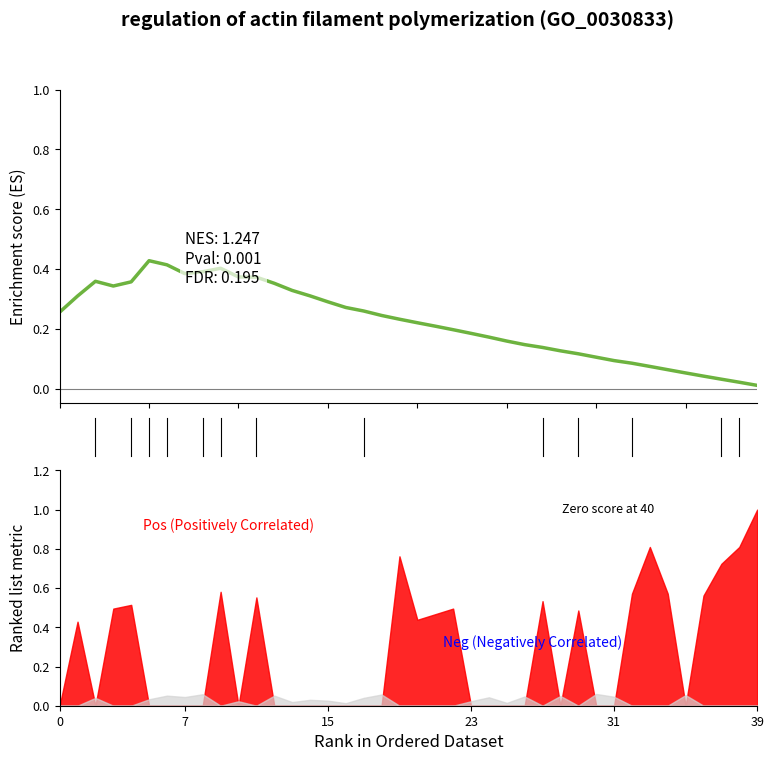

How many points are lower than both their immediate neighbors (excluding endpoints)?

2